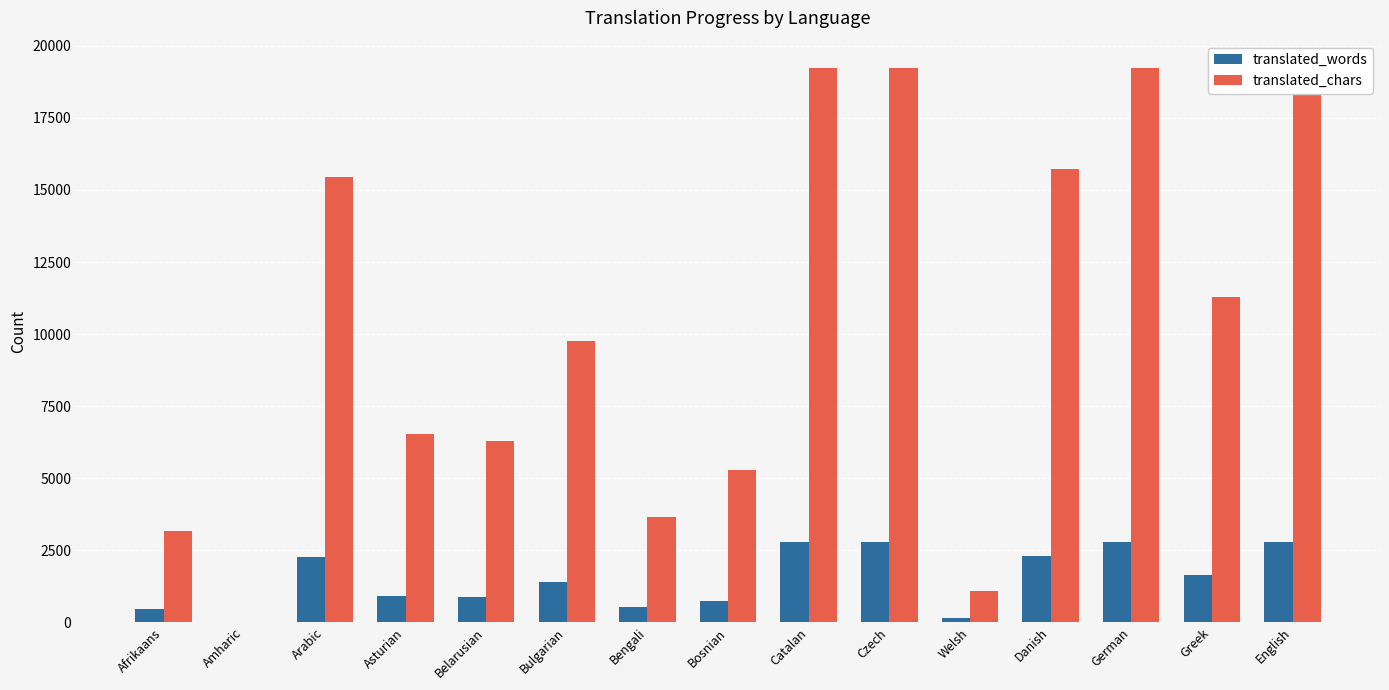

What is the difference between the maximum and minimum values in the translated_words series?

2783